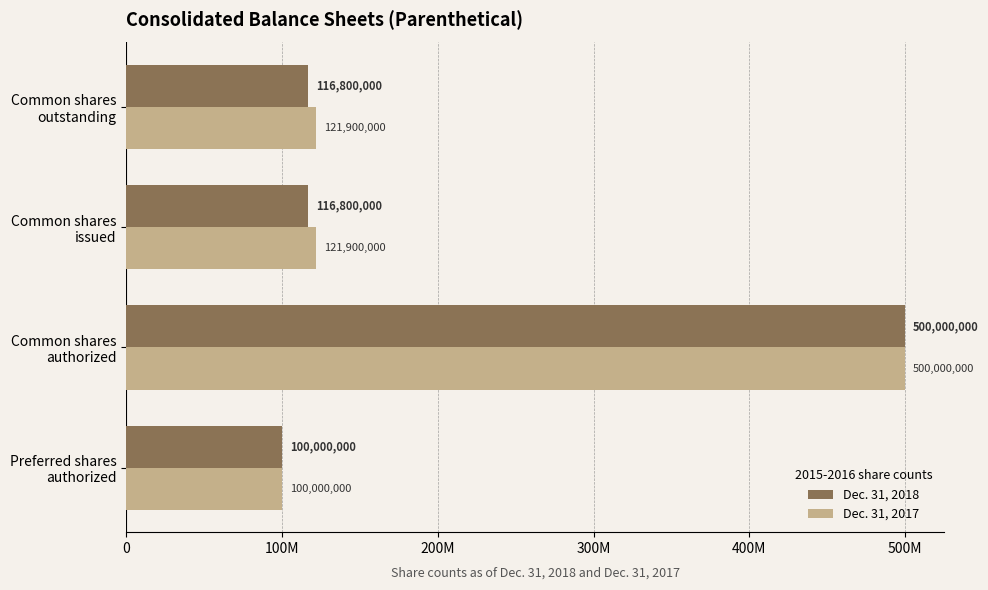

What are all the series names shown in the legend?

Dec. 31, 2018, Dec. 31, 2017